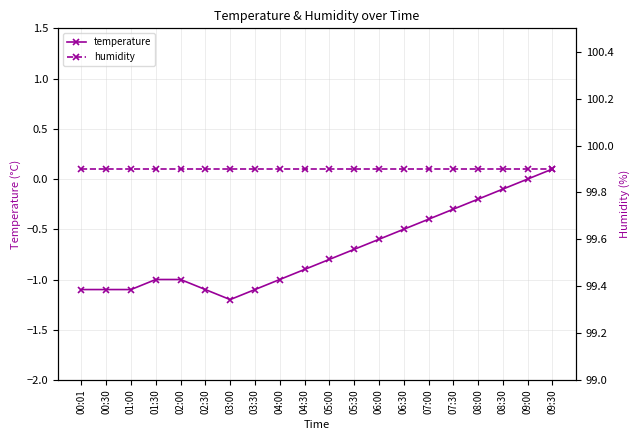

True or false: humidity and temperature cross at least once.

False